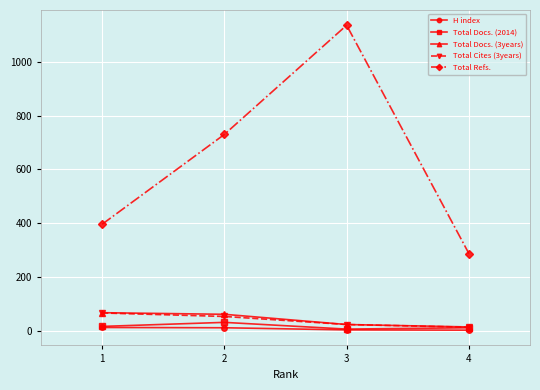

In Total Docs. (2014), how many points are higher than both neighbors (excluding endpoints)?

1